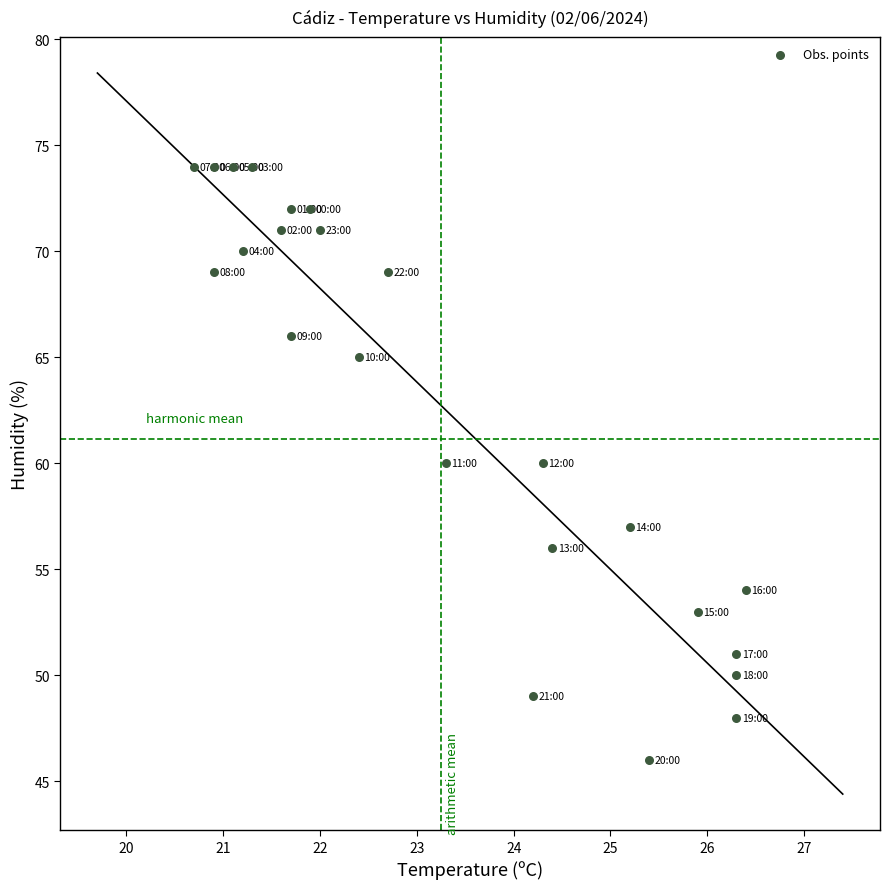

What is the range of Y values (max minus min)?

28